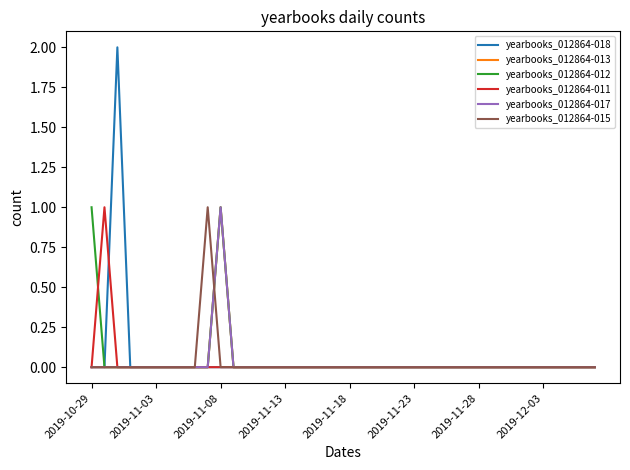

Where is yearbooks_012864-011 nearest to the value 0?

2019-10-29